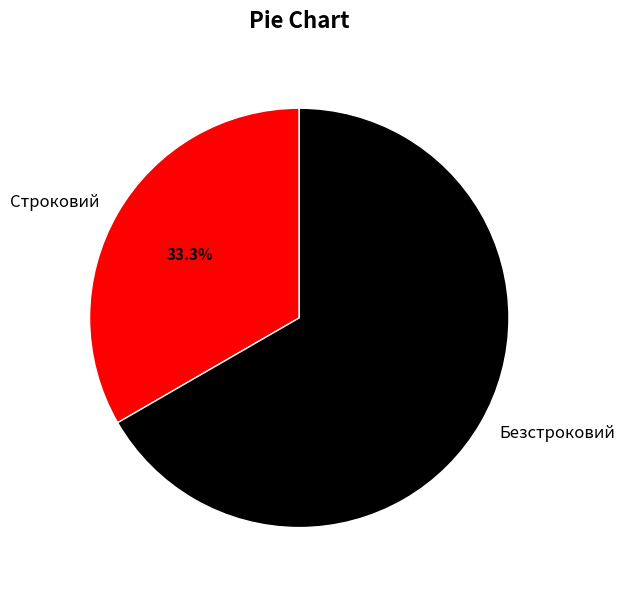

Is there a majority slice in this chart?

Yes